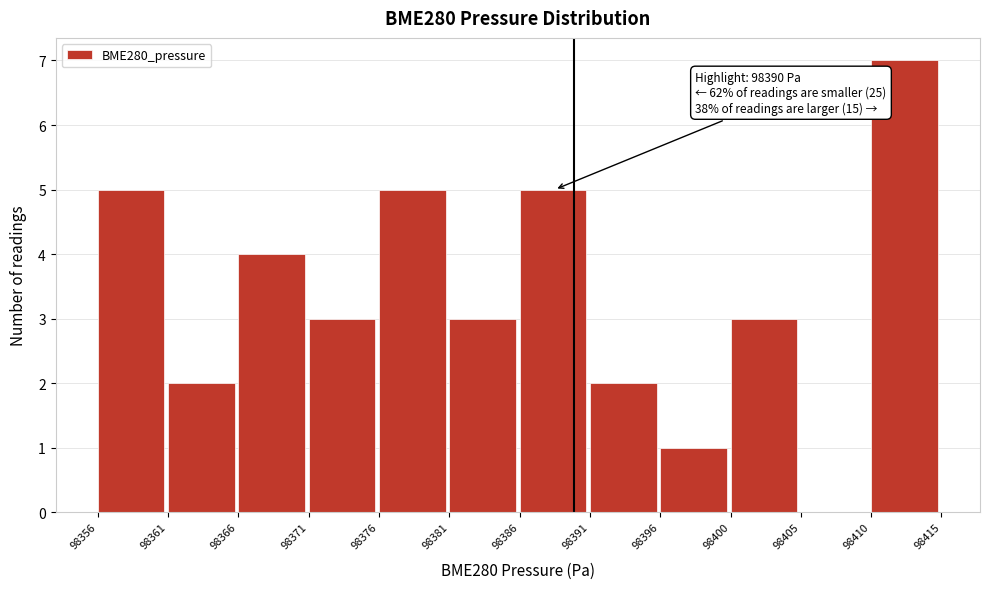

Reading left to right, transcribe all the data shown in this chart.

98356=5	98361=2	98366=4	98371=3	98376=5	98381=3	98386=5	98391=2	98396=1	98400=3	98405=0	98410=7